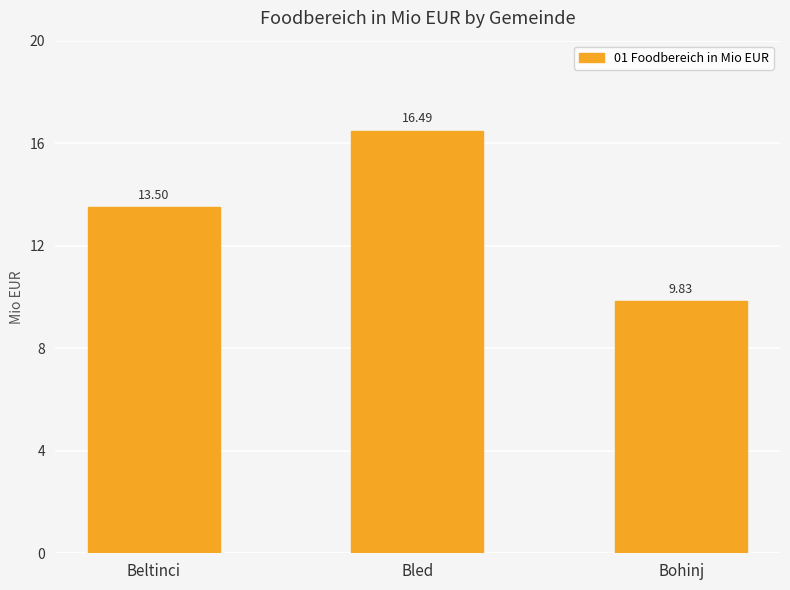

At which category does the chart reach its minimum across all series?

Bohinj